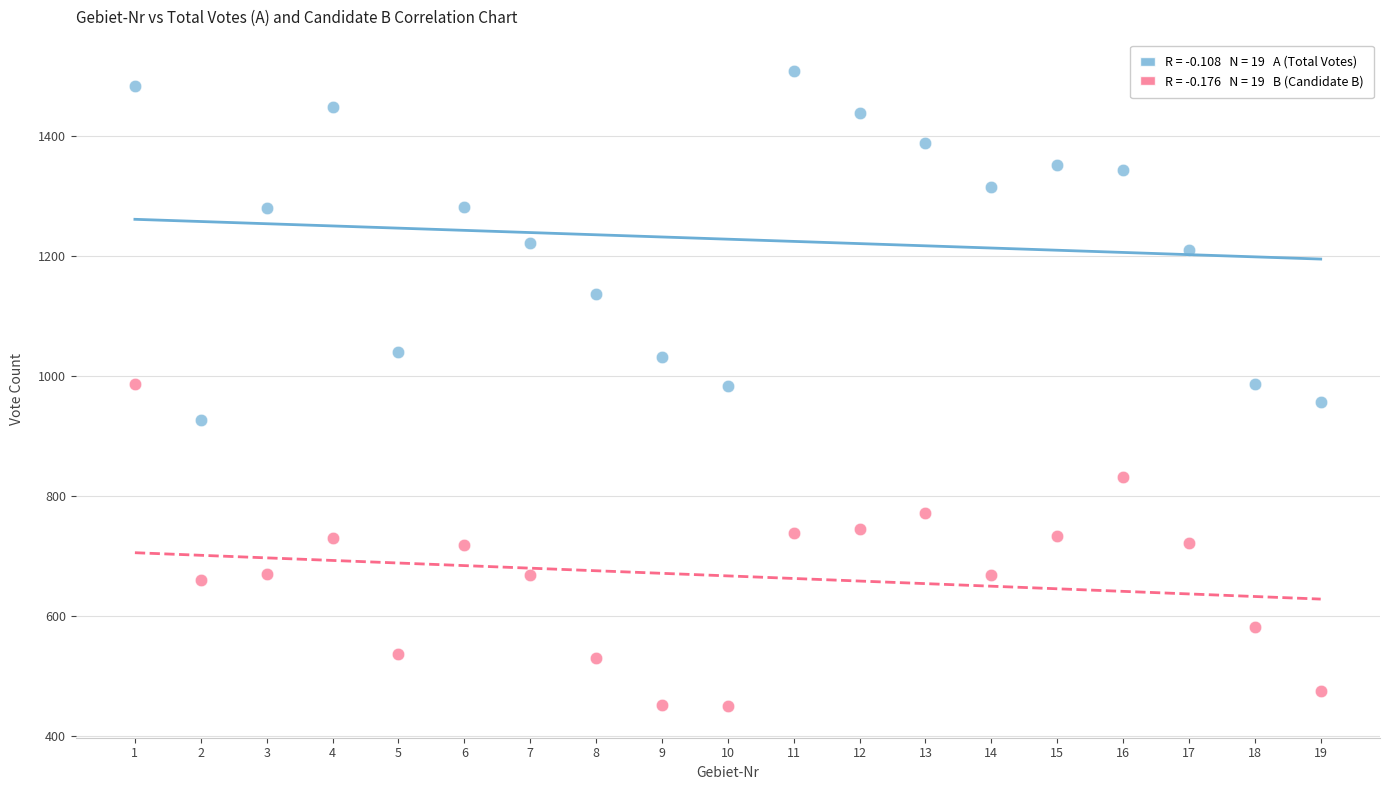

Across all data points, what is the range of Y values (max minus min)?

1058